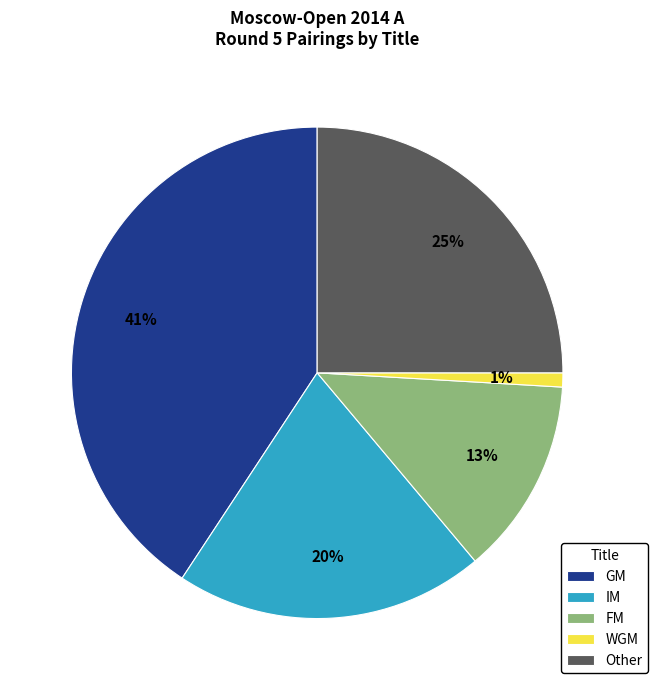

Which has a higher value, FM or GM?

GM